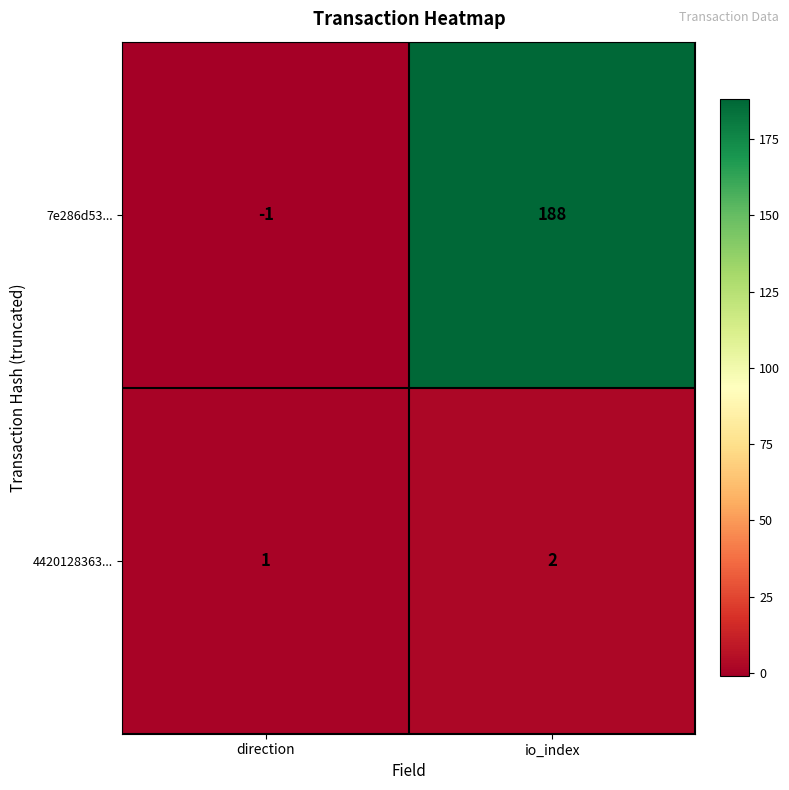

Where is 4420128363... nearest to the value 1?

direction